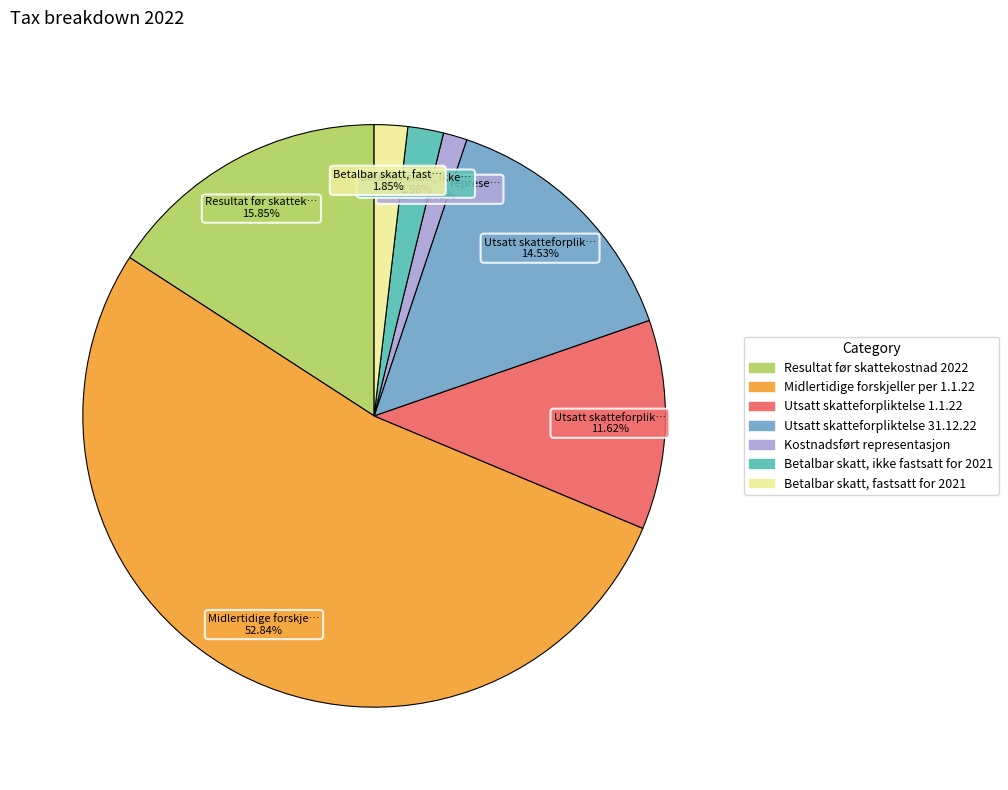

What percentage is the Betalbar skatt, ikke fastsatt for 2021 slice, to the nearest percent?

2%